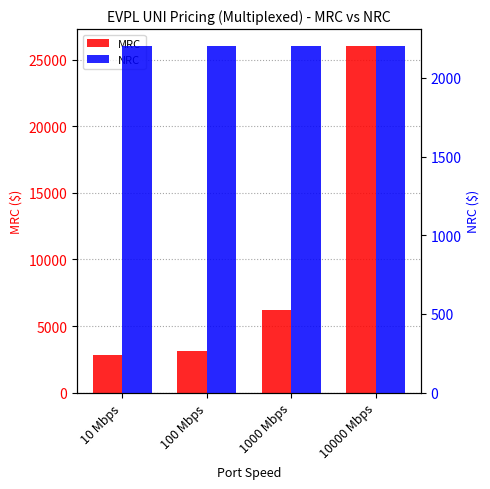

Is the value of MRC at 10 Mbps greater than the value of NRC at 1000 Mbps?

Yes